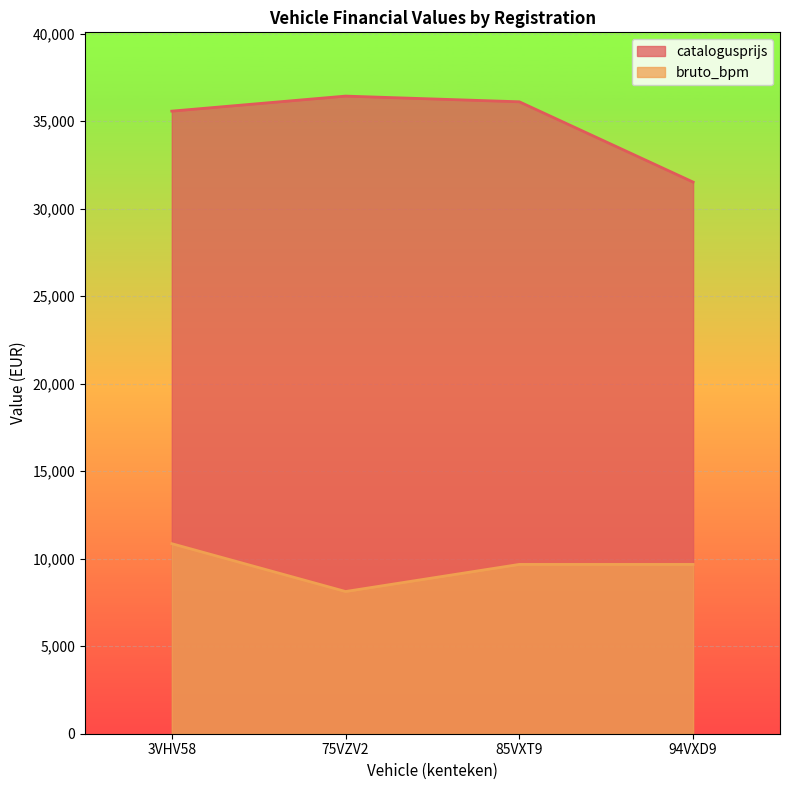

In bruto_bpm, how many points are lower than both neighbors (excluding endpoints)?

1